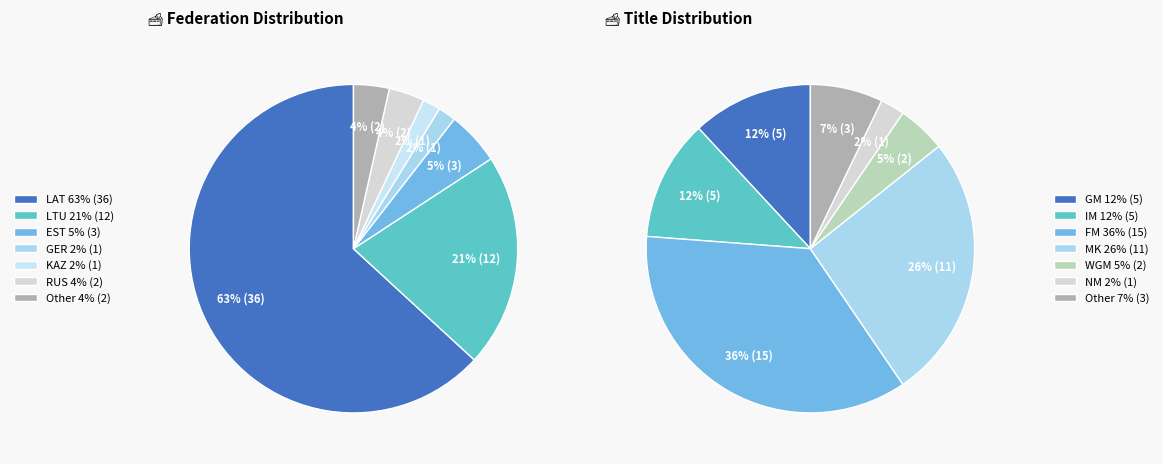

Rank the categories by value from lowest to highest.

GER, KAZ, RUS, Other, EST, LTU, LAT